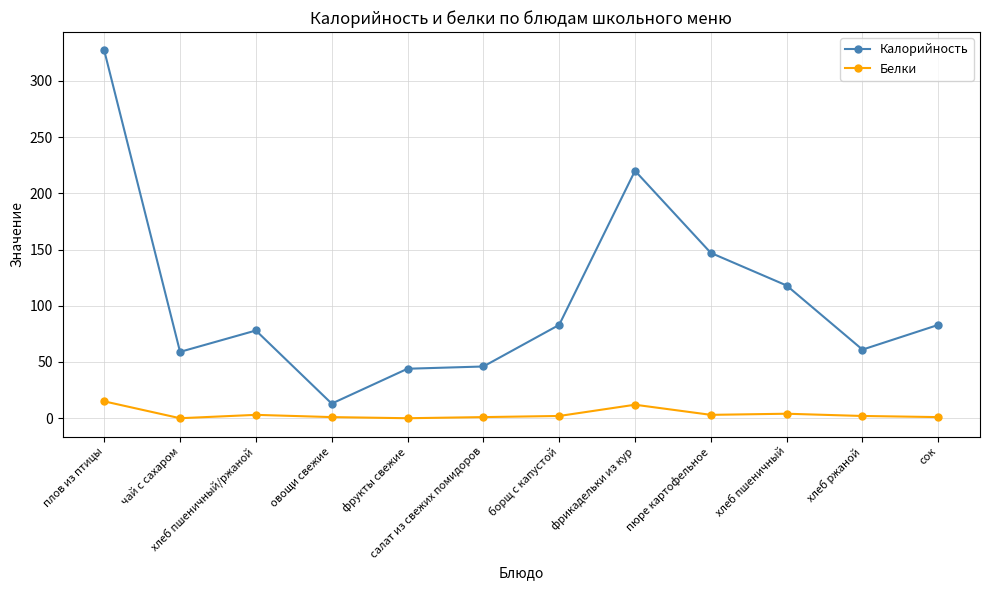

At which category does Калорийность reach its first local valley?

чай с сахаром